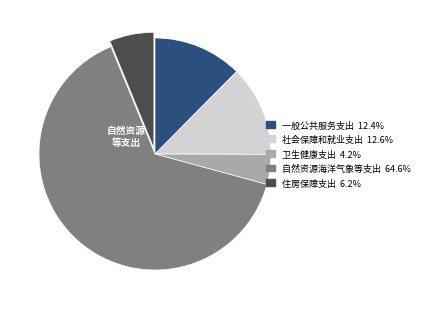

What is the largest slice in the pie chart?

自然资源海洋气象等支出